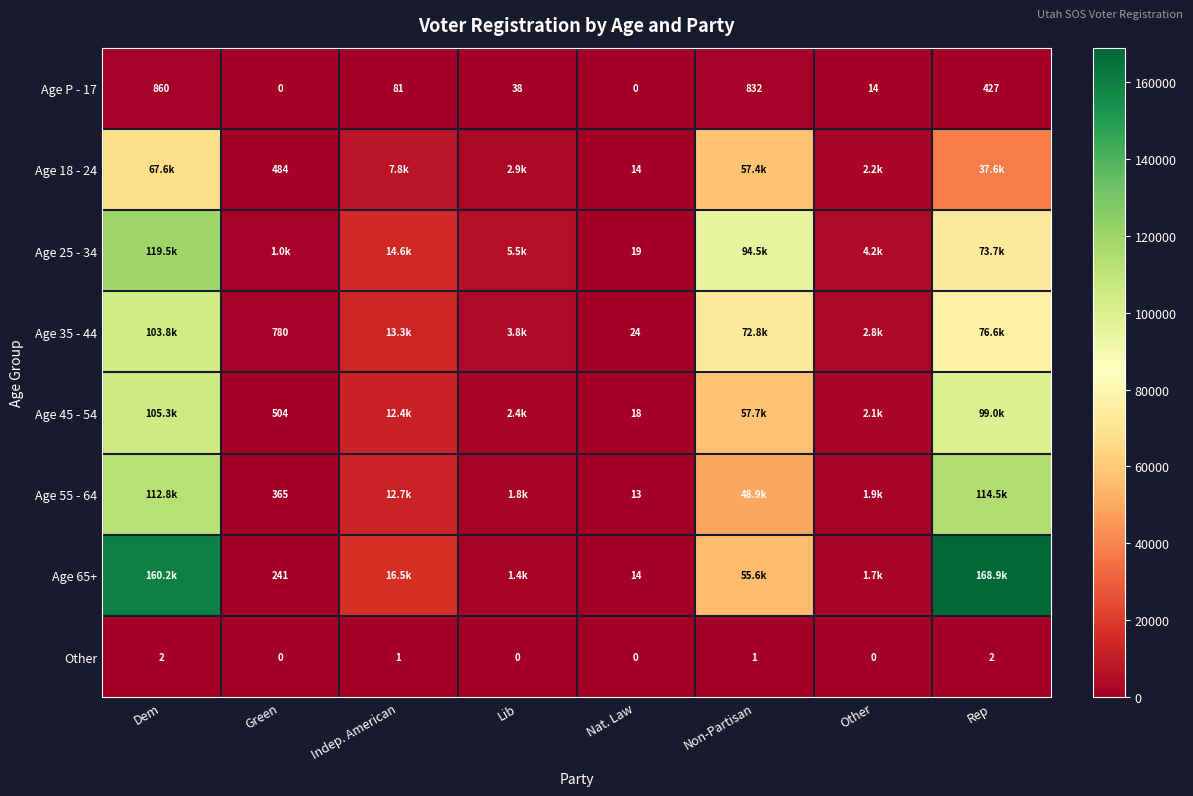

Is the value of Age P - 17 at Lib greater than the value of Other at Lib?

Yes